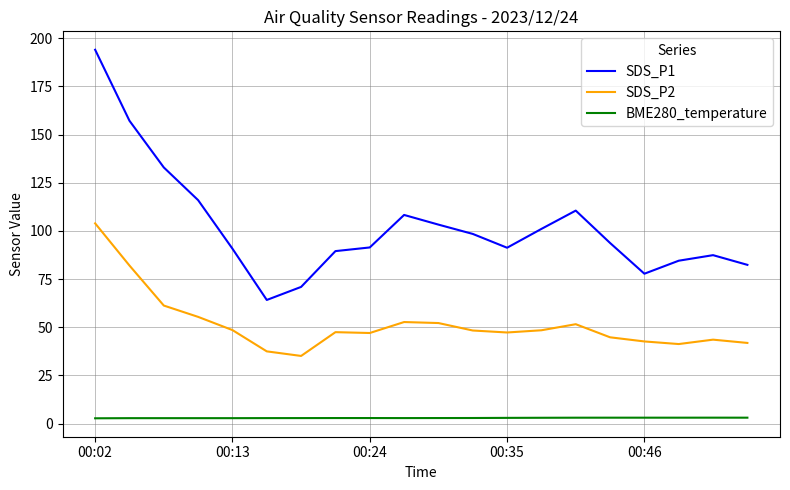

Is this an area chart (filled region under the line)?

No